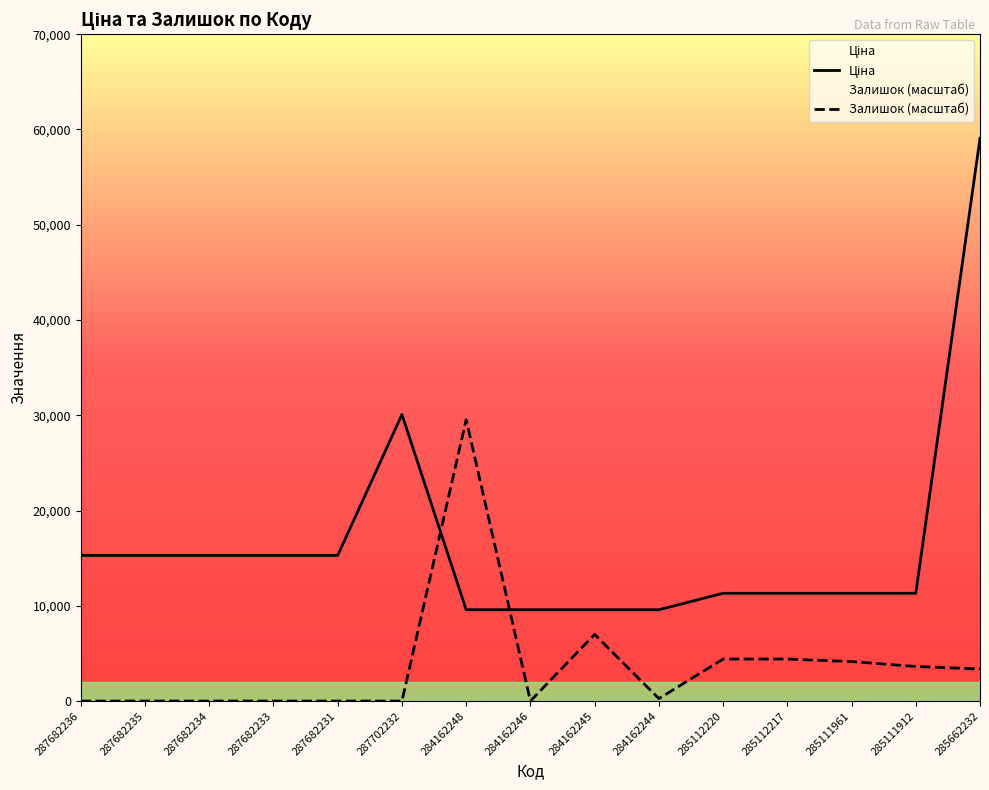

At which category does Ціна reach its first local peak?

287702232